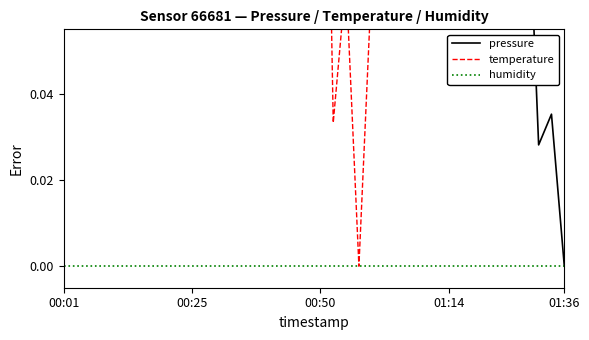

Where do pressure and temperature first cross each other?

01:14 and 01:36